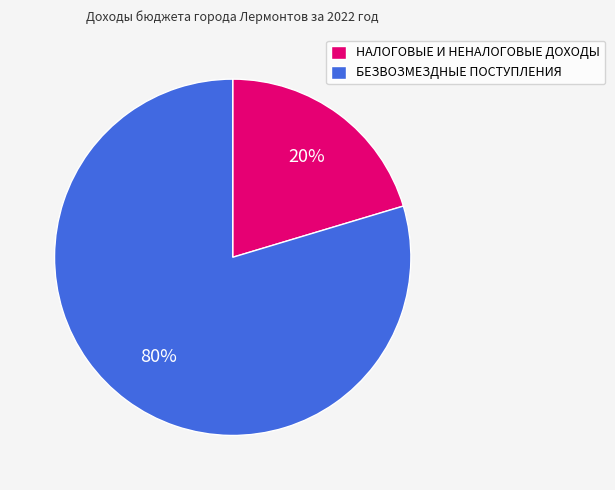

Does НАЛОГОВЫЕ И НЕНАЛОГОВЫЕ ДОХОДЫ represent more than half of the total?

No